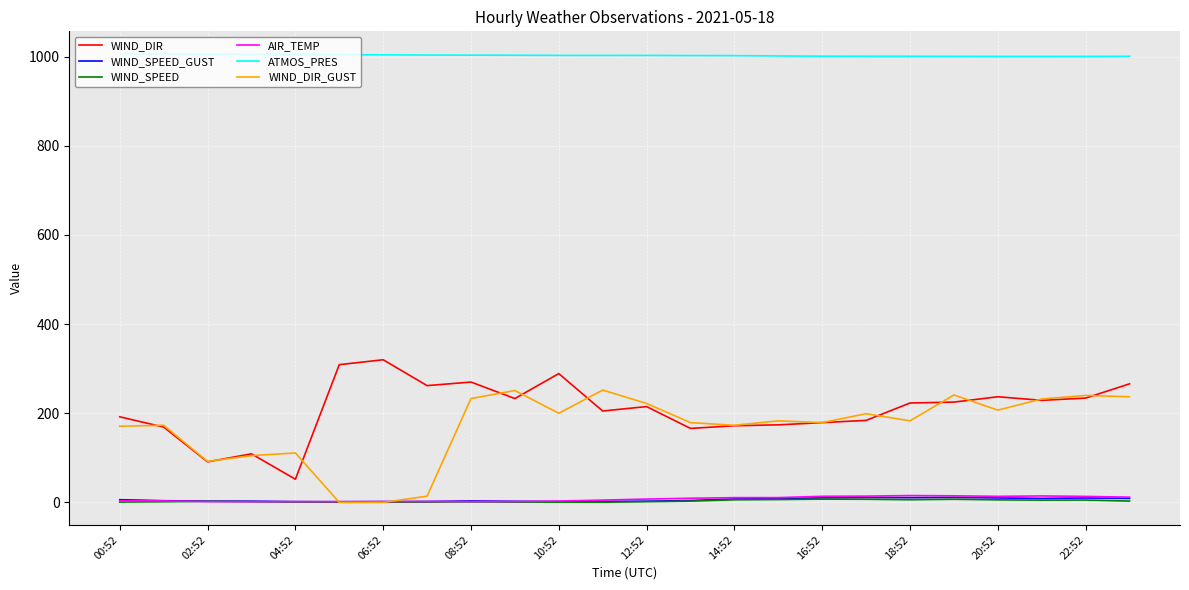

Which series has the largest total across all categories?

ATMOS_PRES